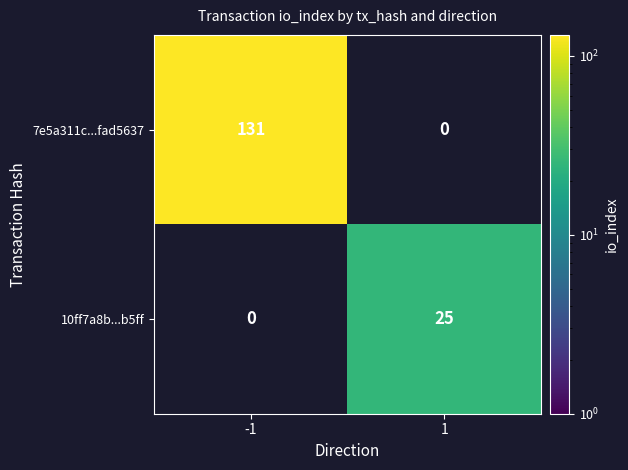

True or false: 7e5a311c...fad5637 has a value of 40 at -1.

False